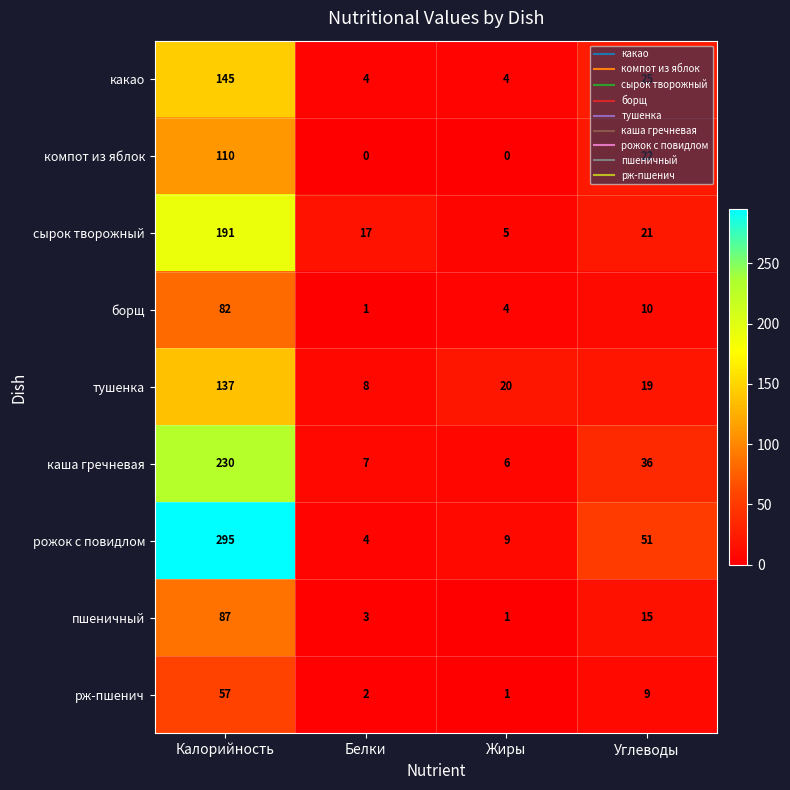

List the series in order of their peak value, lowest first.

рж-пшенич, борщ, пшеничный, компот из яблок, тушенка, какао, сырок творожный, каша гречневая, рожок с повидлом